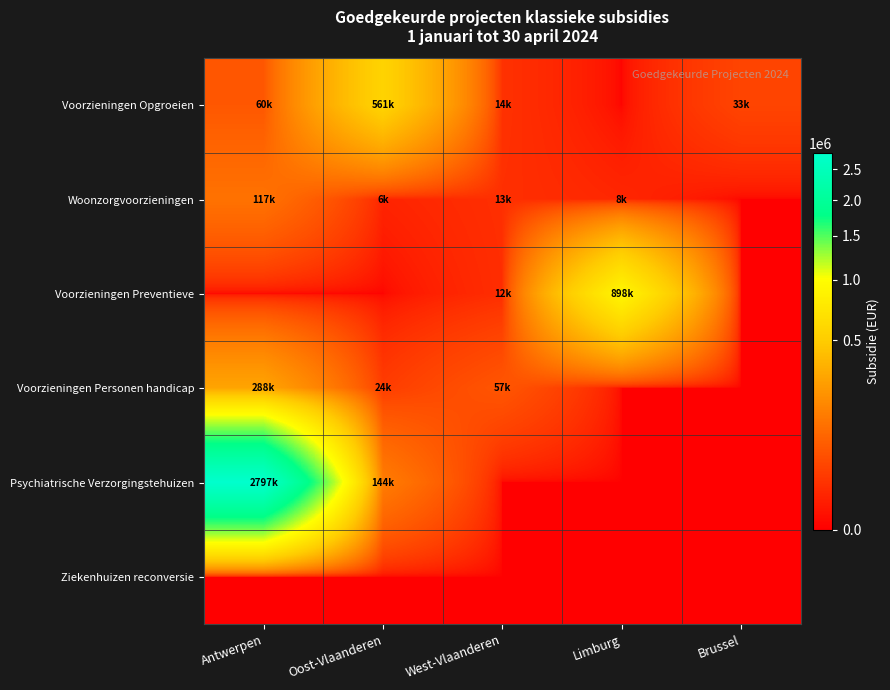

Reading left to right, extract all data points from this chart.

Voorzieningen Opgroeien: Antwerpen=59745.7	Oost-Vlaanderen=560704.4	West-Vlaanderen=14453.5	Limburg=0.0	Brussel=32800.1
Woonzorgvoorzieningen: Antwerpen=116684.2	Oost-Vlaanderen=6465.5	West-Vlaanderen=12930.9	Limburg=7972.0	Brussel=0.0
Voorzieningen Preventieve: Antwerpen=0.0	Oost-Vlaanderen=0.0	West-Vlaanderen=11896.5	Limburg=897520.1	Brussel=0.0
Voorzieningen Personen handicap: Antwerpen=288422.0	Oost-Vlaanderen=23670.5	West-Vlaanderen=56873.9	Limburg=0.0	Brussel=0.0
Psychiatrische Verzorgingstehuizen: Antwerpen=2797008.8	Oost-Vlaanderen=144372.2	West-Vlaanderen=0.0	Limburg=0.0	Brussel=0.0
Ziekenhuizen reconversie: Antwerpen=0.0	Oost-Vlaanderen=0.0	West-Vlaanderen=0.0	Limburg=0.0	Brussel=0.0